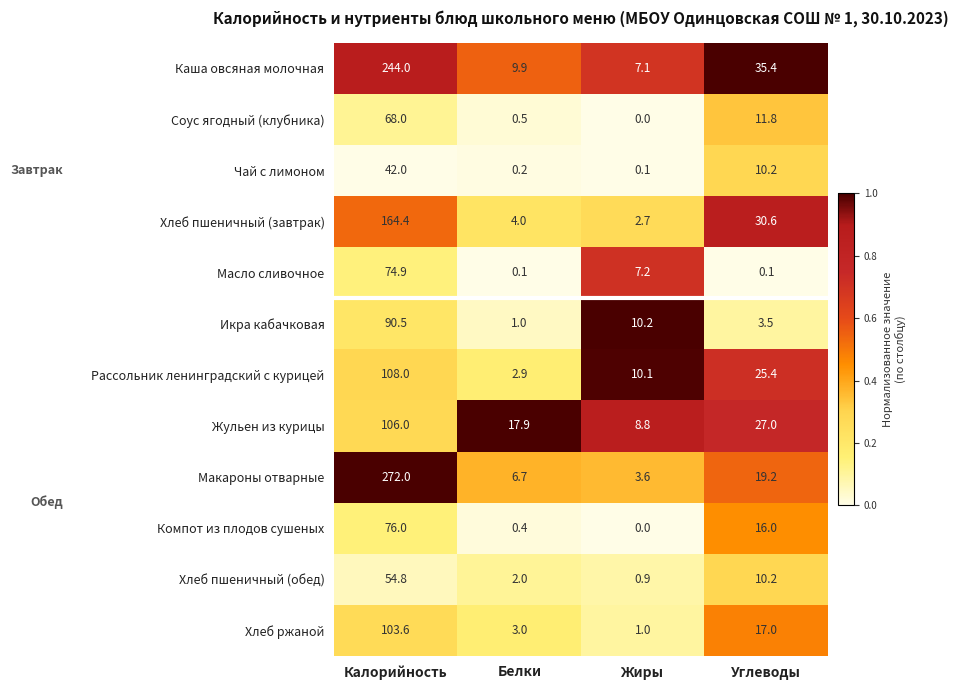

Which category has the highest value across all series?

Калорийность